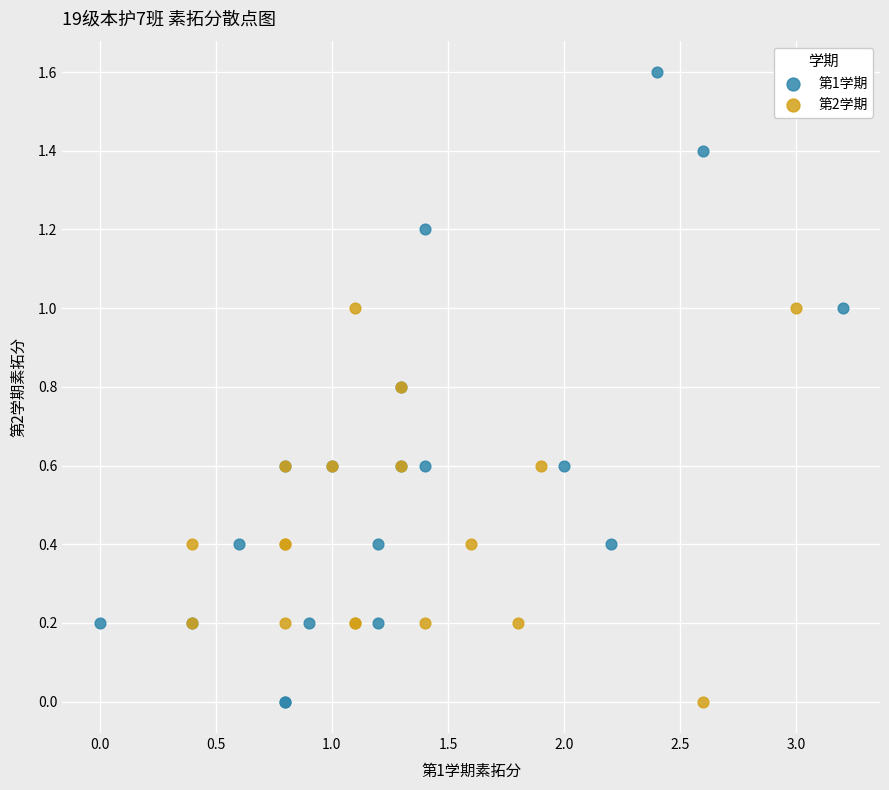

What are all the series names shown in the legend?

第1学期, 第2学期